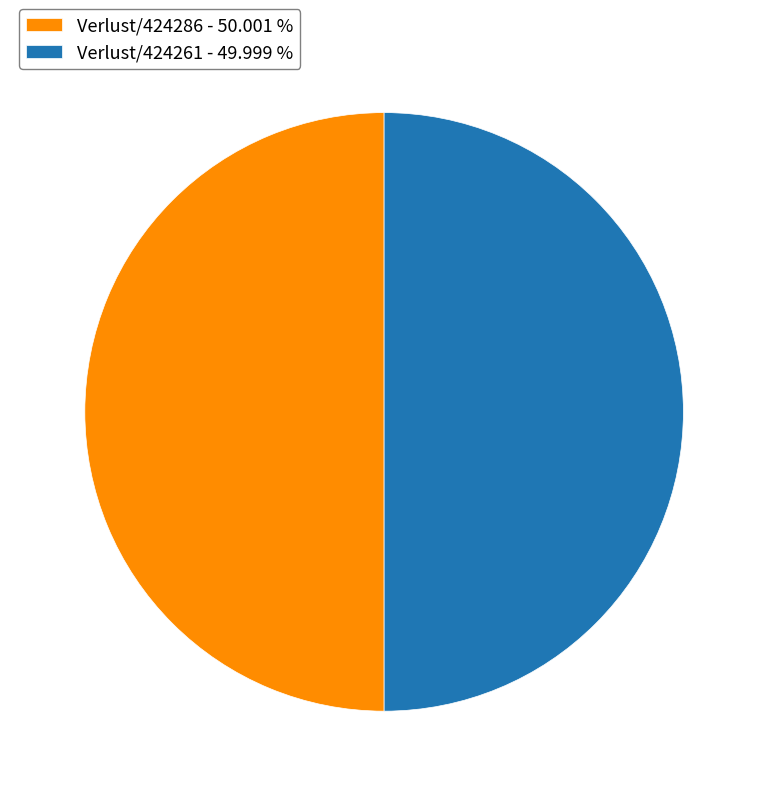

What is the ratio of the value at Verlust/424261 - 49.999 % to the value at Verlust/424286 - 50.001 %?

1.0